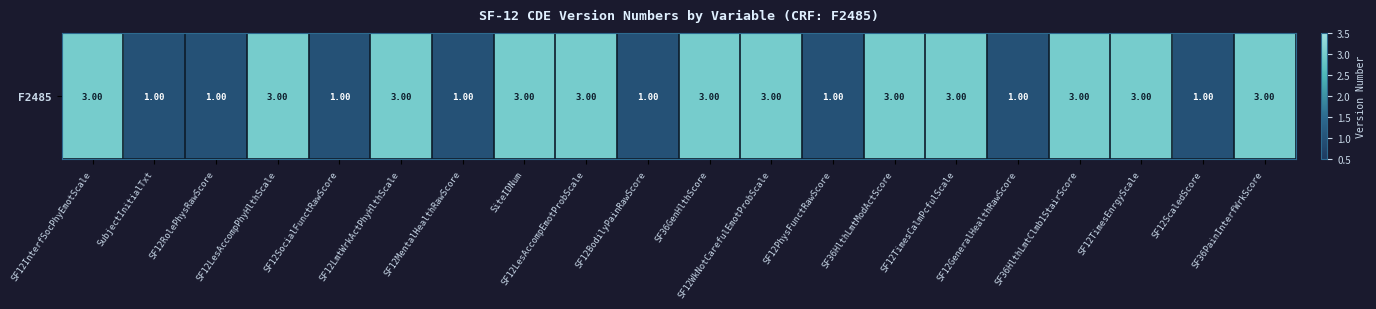

True or false: the data shows 1 at SF36GenHlthScore.

False